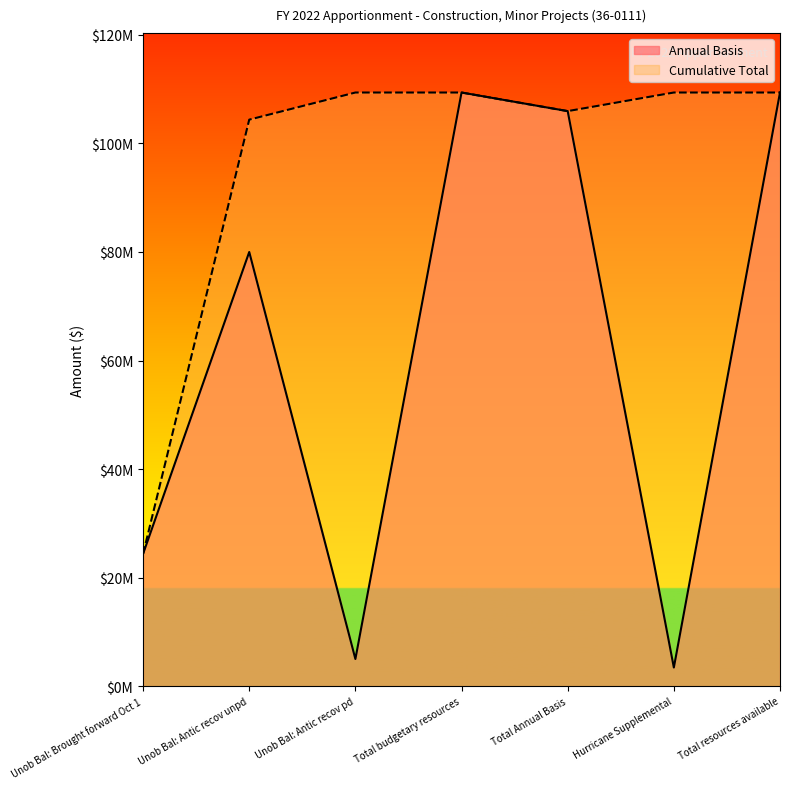

How many data points does each series have?

7